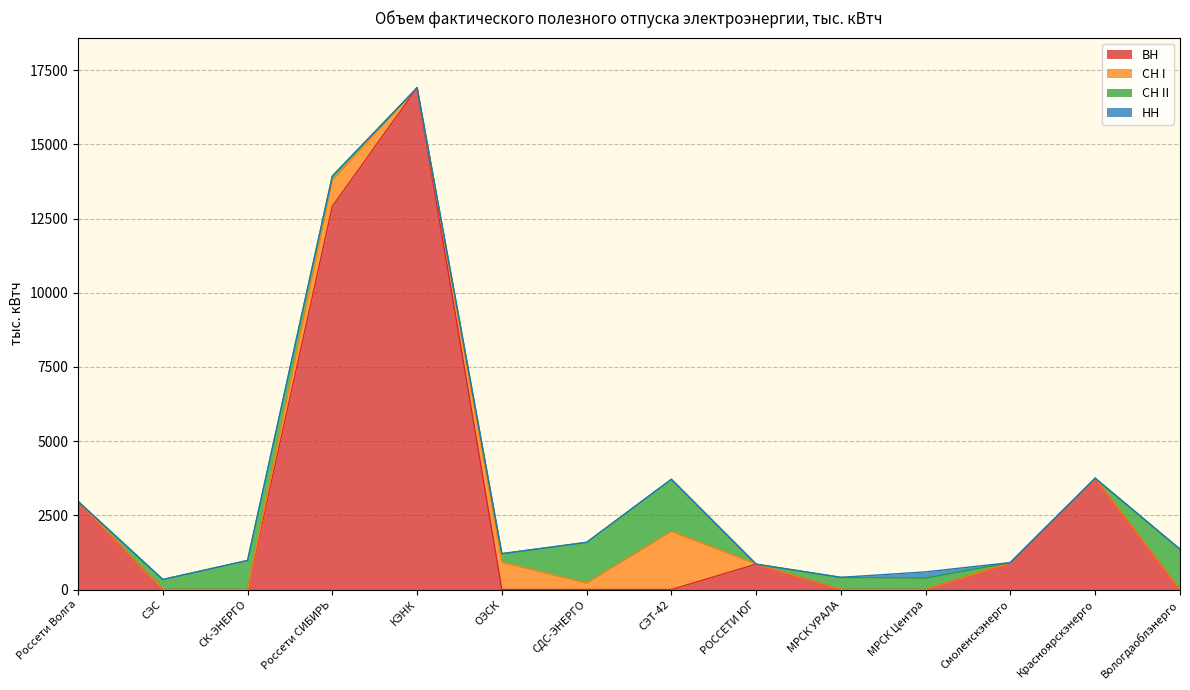

Which label corresponds to the largest value in the chart?

КЭНК